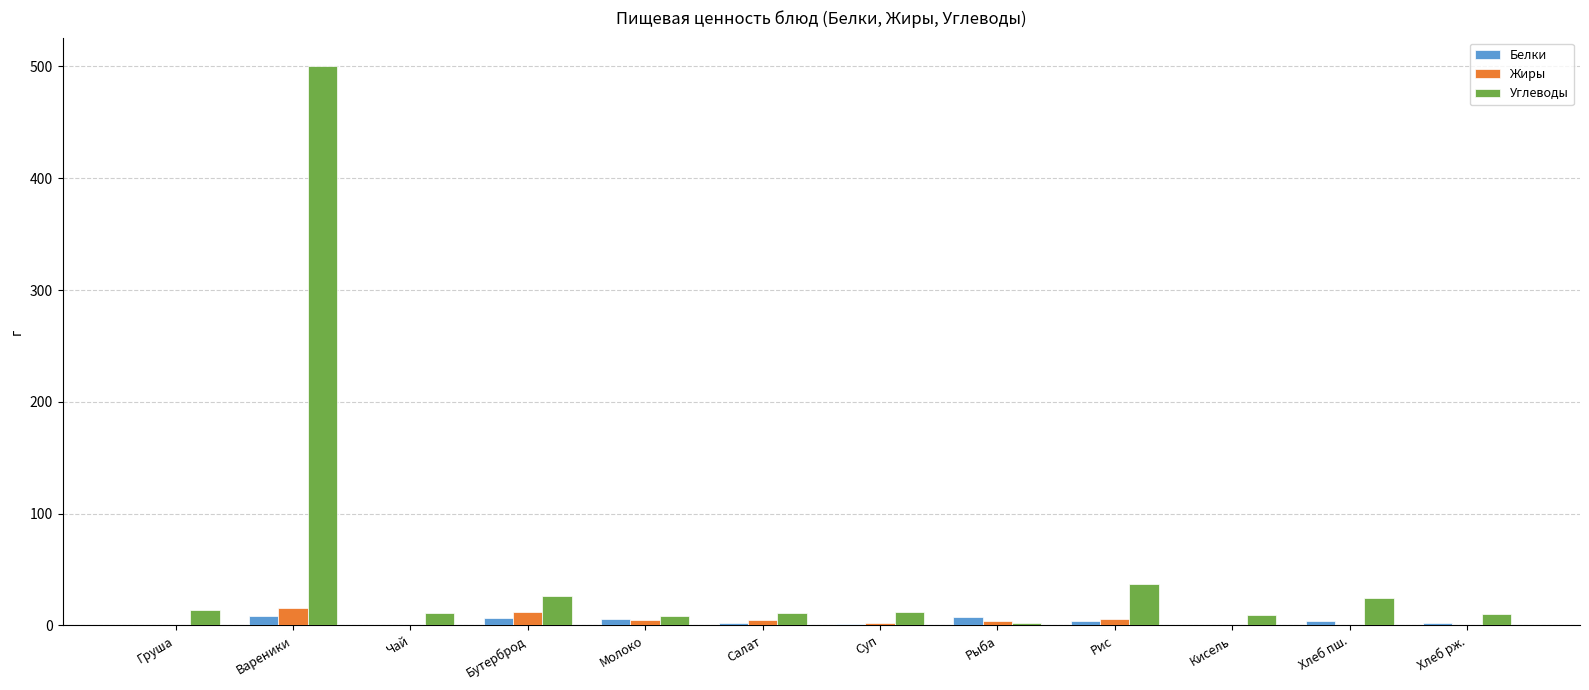

Which series has the largest total across all categories?

Углеводы